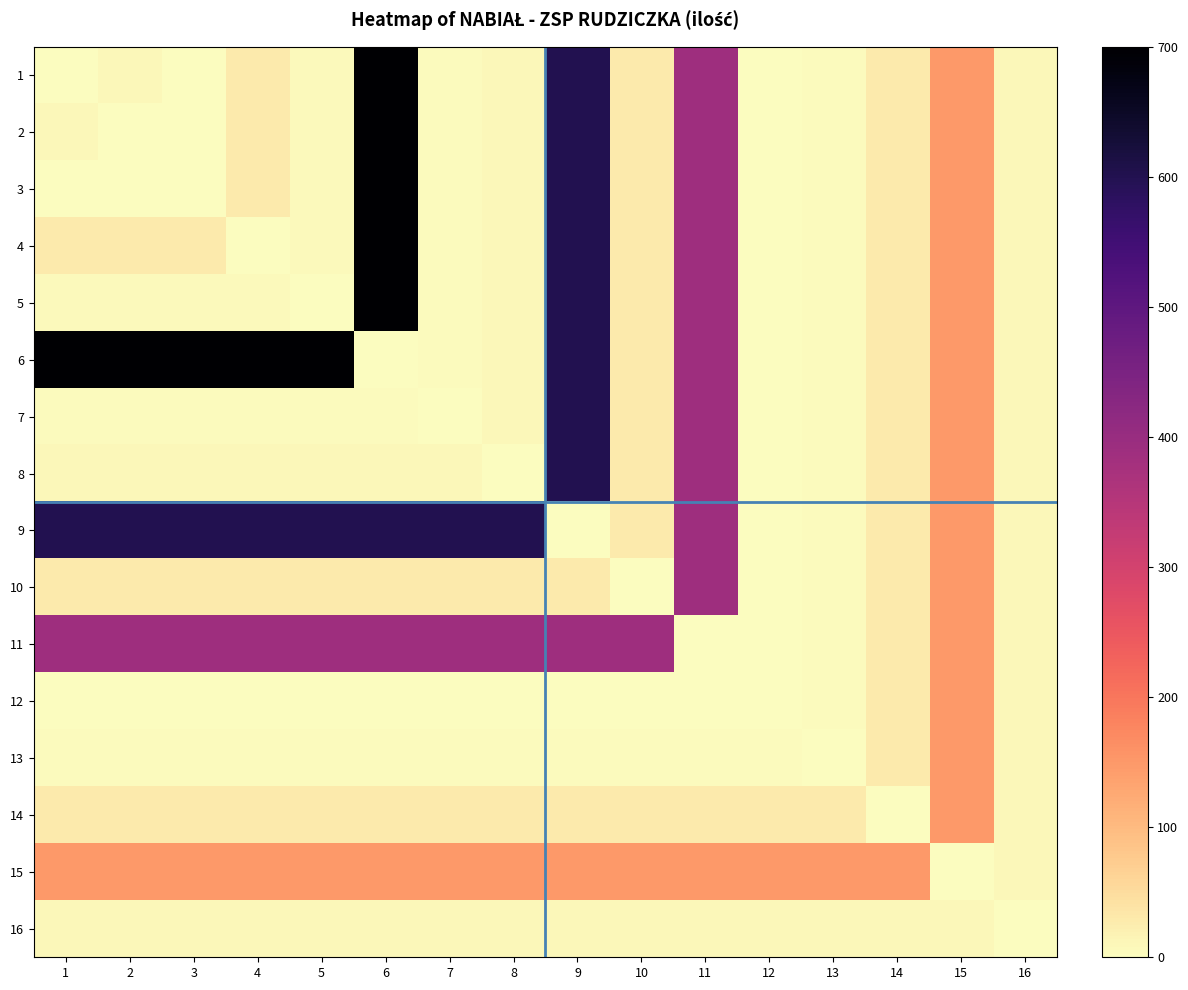

Rank the series at 2 from lowest to highest value.

2, 3, 12, 7, 13, 5, 1, 8, 16, 4, 10, 14, 15, 11, 9, 6